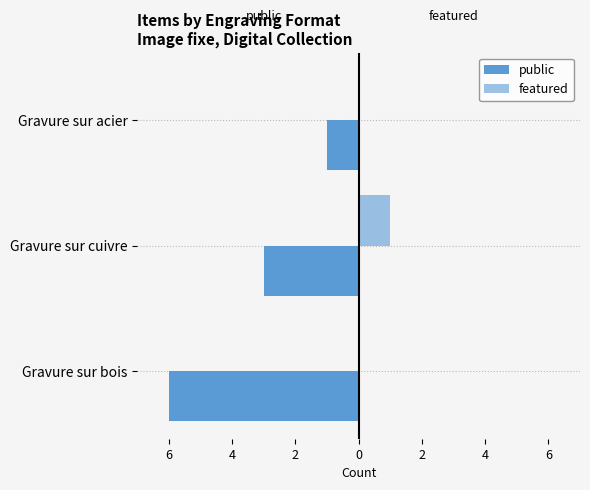

Count the number of data series in this chart.

2